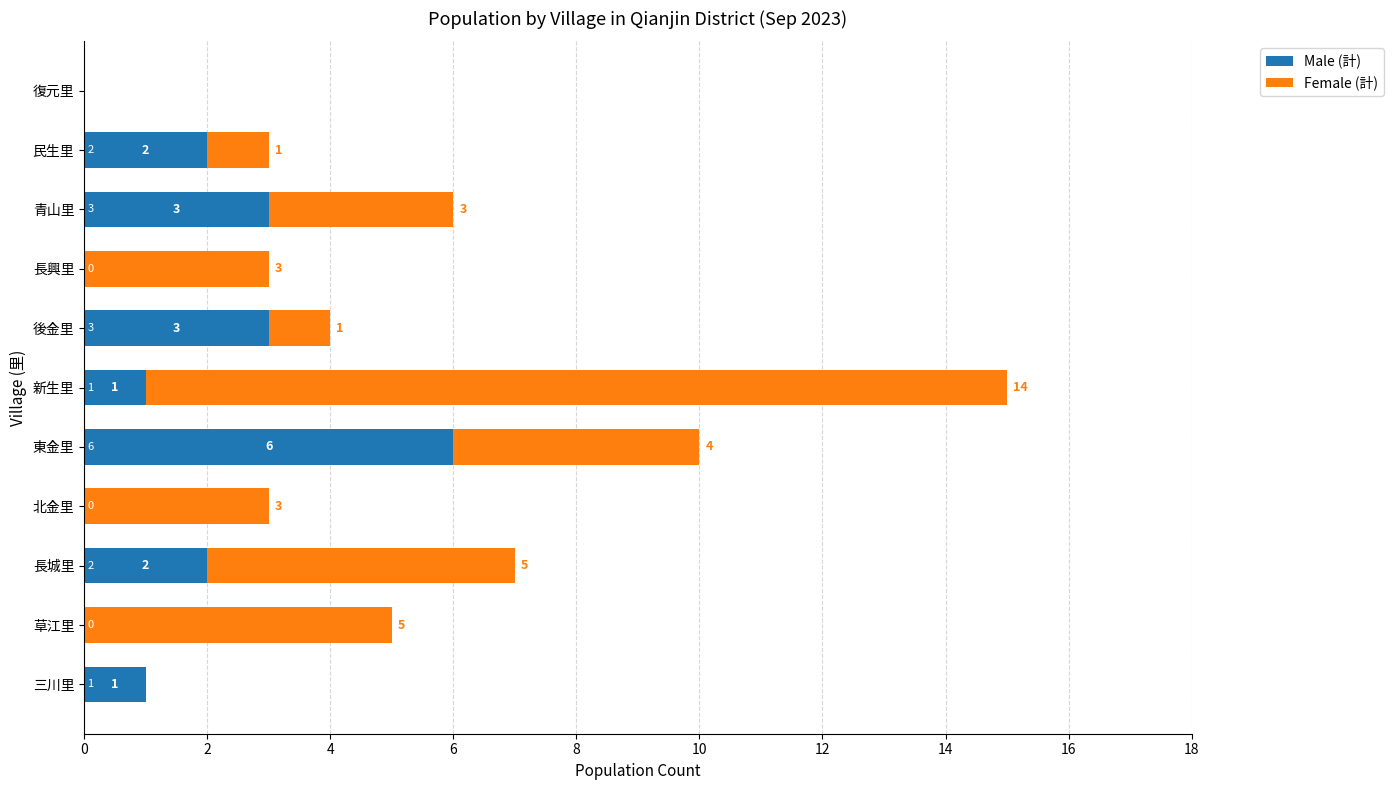

What is the total value across all series at 後金里?

4